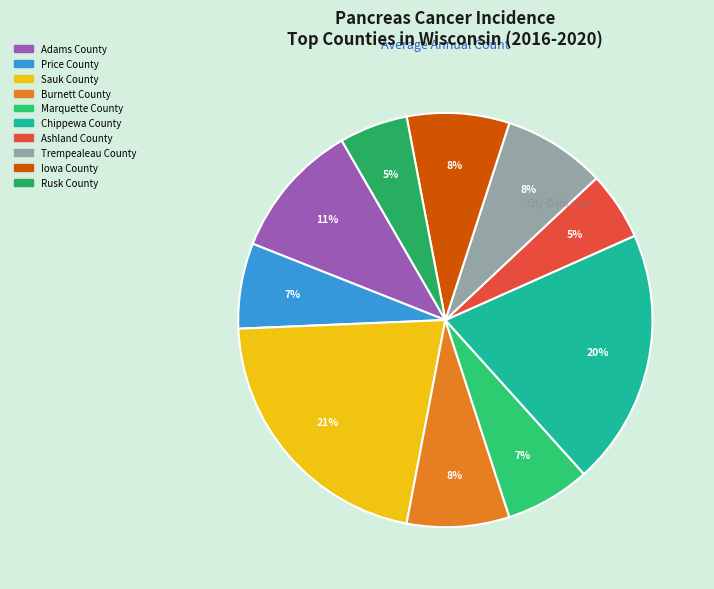

Which slice is the largest?

Sauk County